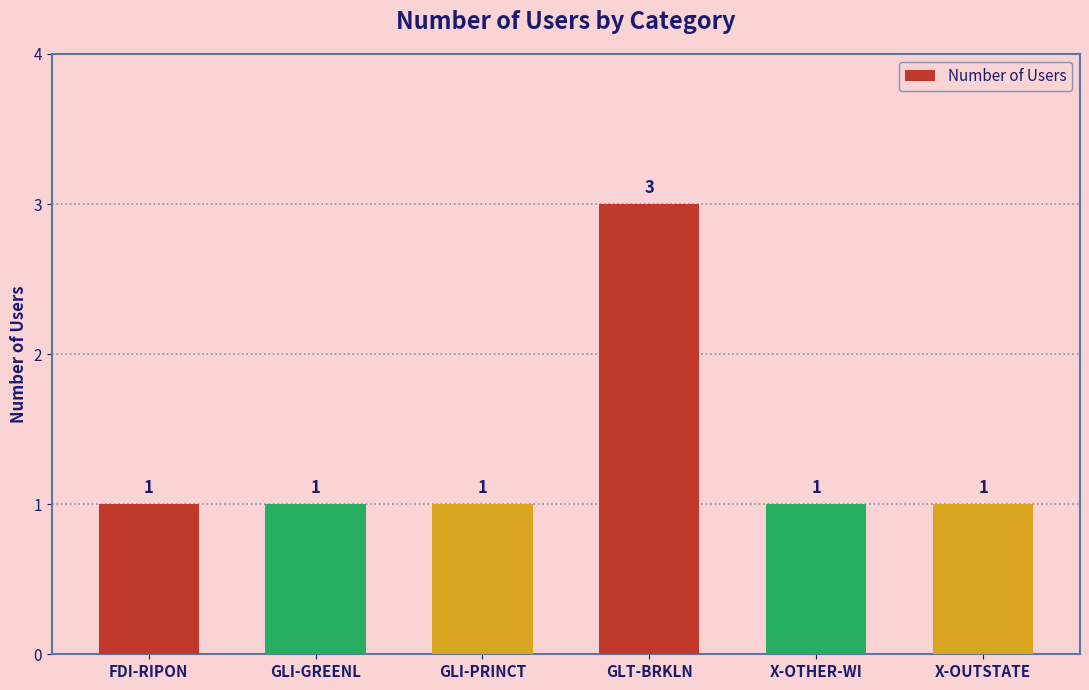

Count the number of data series in this chart.

1